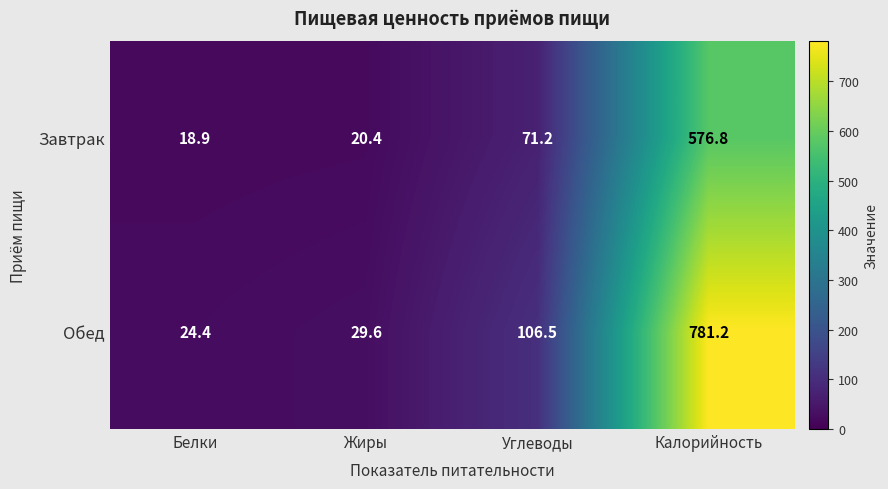

At which category is the sum across all series the highest?

Калорийность